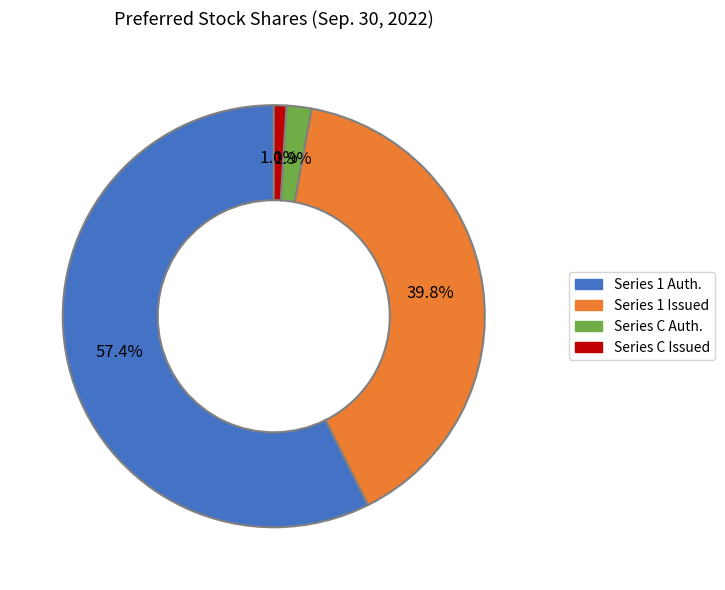

Is there any slice that represents more than half of the pie?

Yes